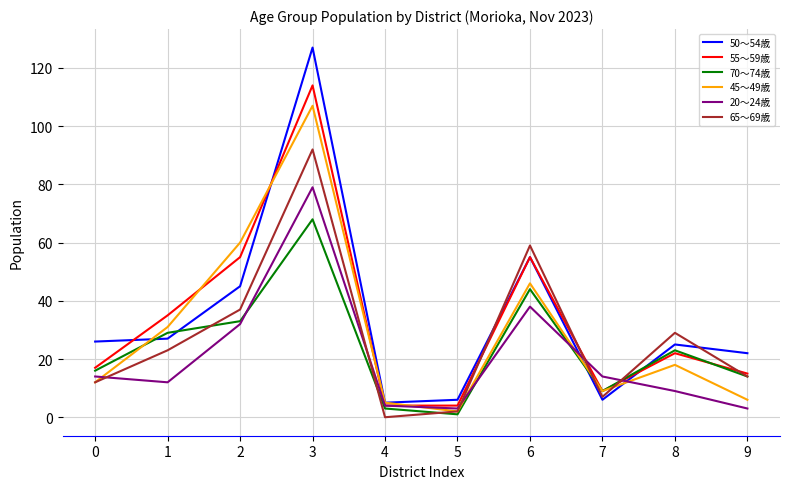

True or false: 20～24歳 has more than 0 interior local peaks.

True